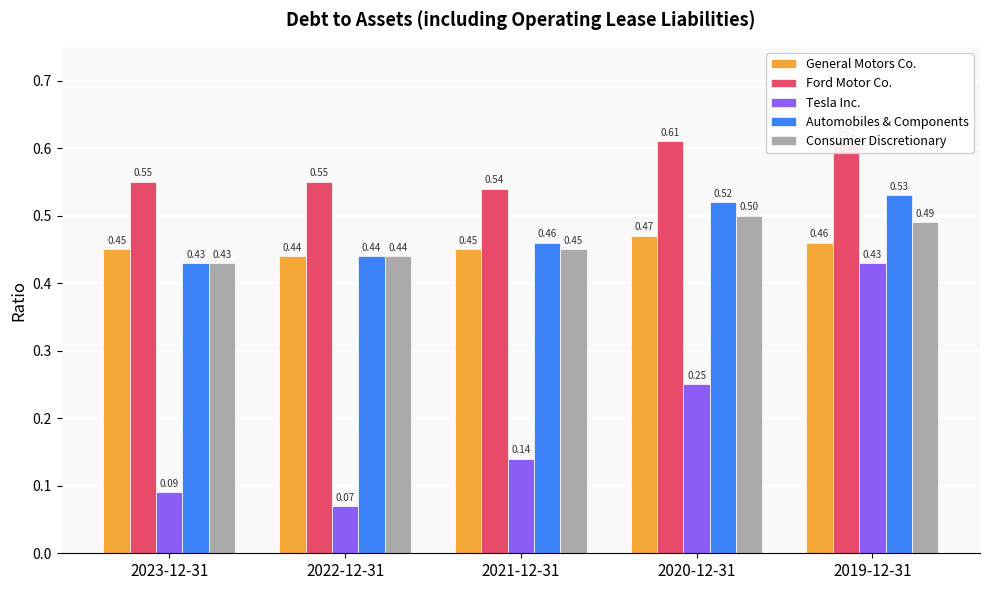

What value does the Consumer Discretionary series have at 2023-12-31?

0.4